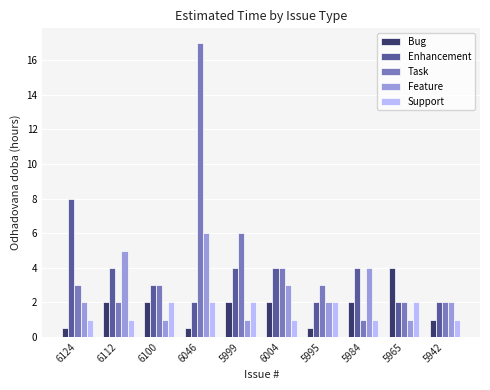

What is the label of the 1st bar from the left?

6124